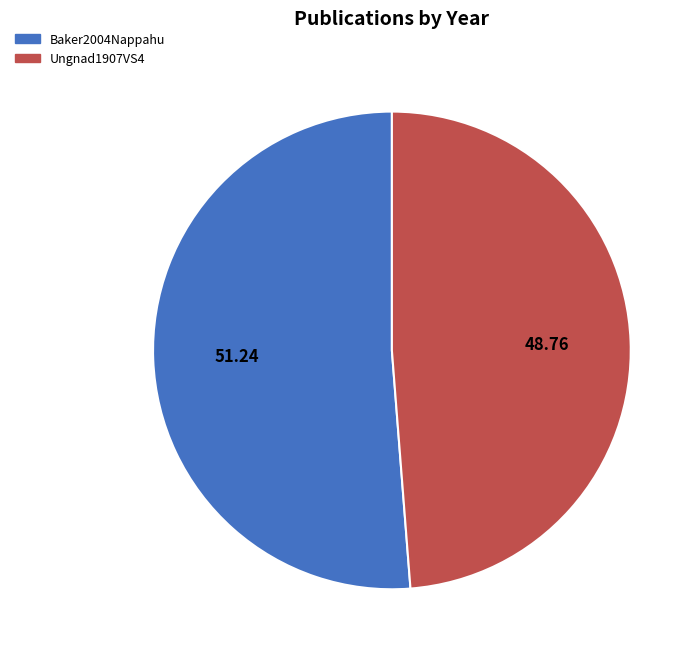

Does Baker2004Nappahu represent more than half of the total?

Yes